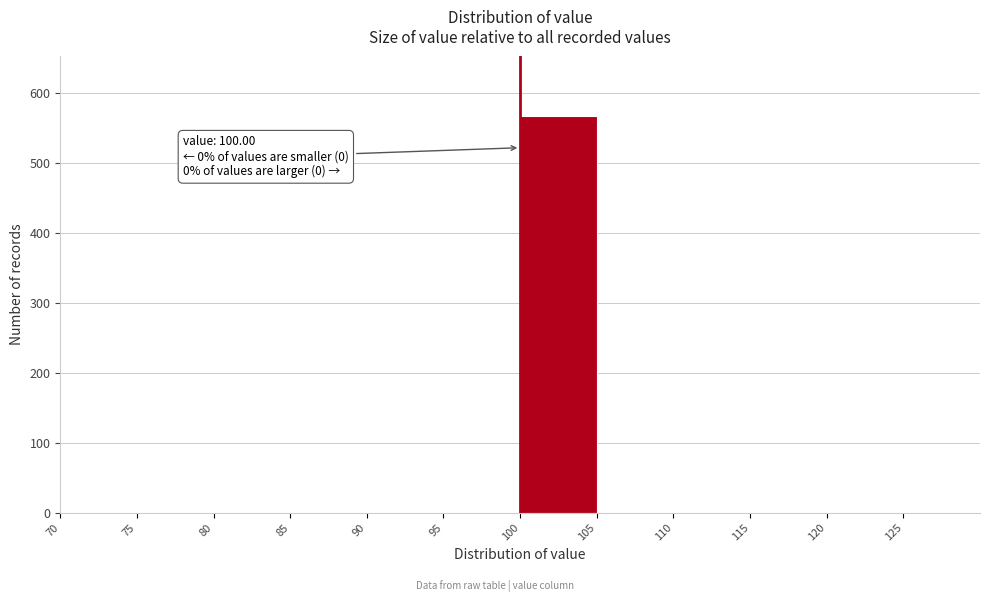

Which range on the x-axis has the tallest bar?

100 to 105